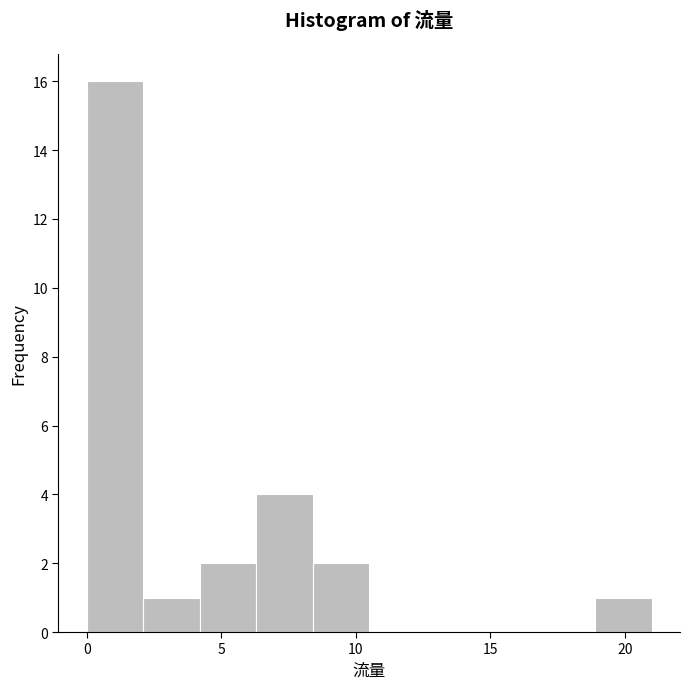

Reading left to right, list every bar in this chart as the range it spans on the x-axis followed by its height. Neither the bar edges nor the heights are printed on the chart, so give them approximately, as read against the axes.

0.0 to 2.1: 16
2.1 to 4.2: 1
4.2 to 6.3: 2
6.3 to 8.4: 4
8.4 to 10.5: 2
10.5 to 12.6: 0
12.6 to 14.7: 0
14.7 to 16.8: 0
16.8 to 18.9: 0
18.9 to 21.0: 1